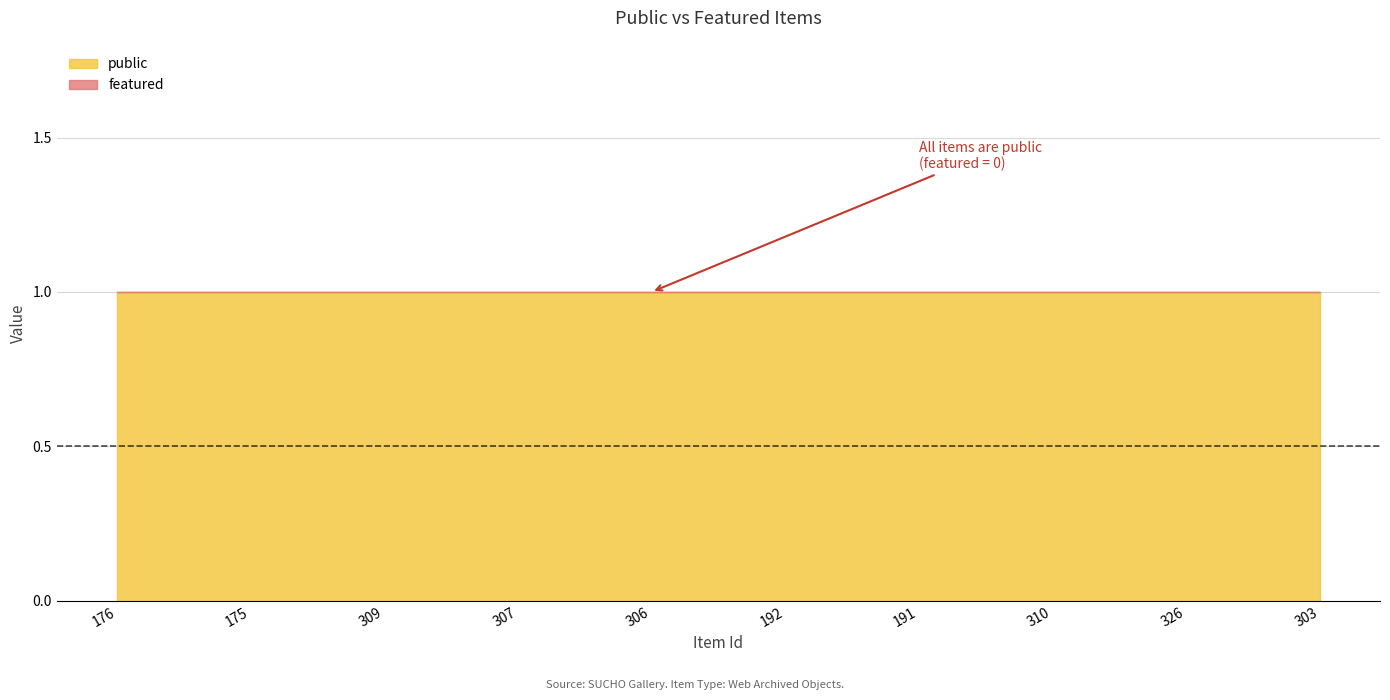

True or false: featured and public cross at least once.

False